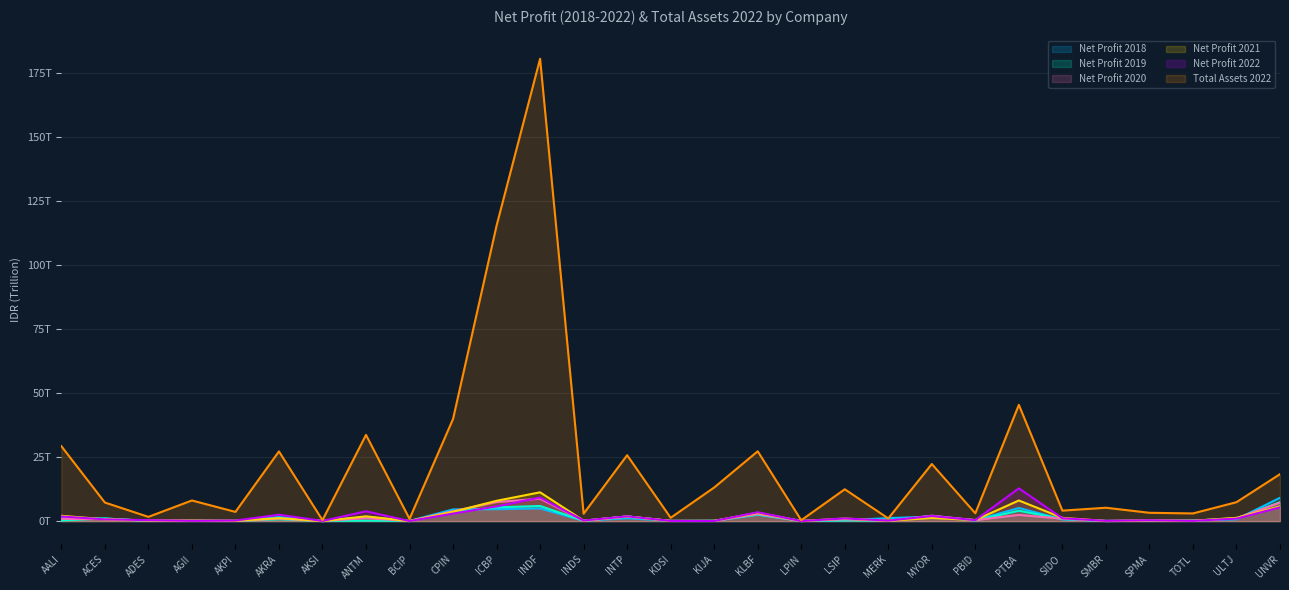

Where is the first local maximum for Net Profit 2018?

AGII